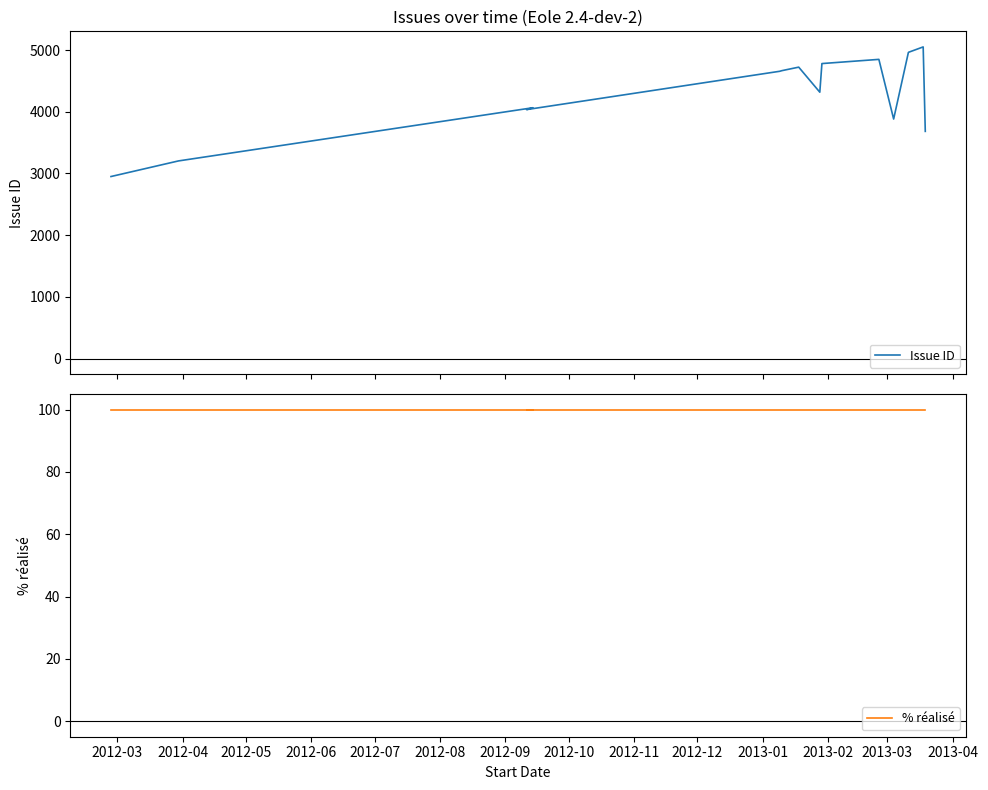

True or false: % réalisé and Issue ID intersect in this chart.

False